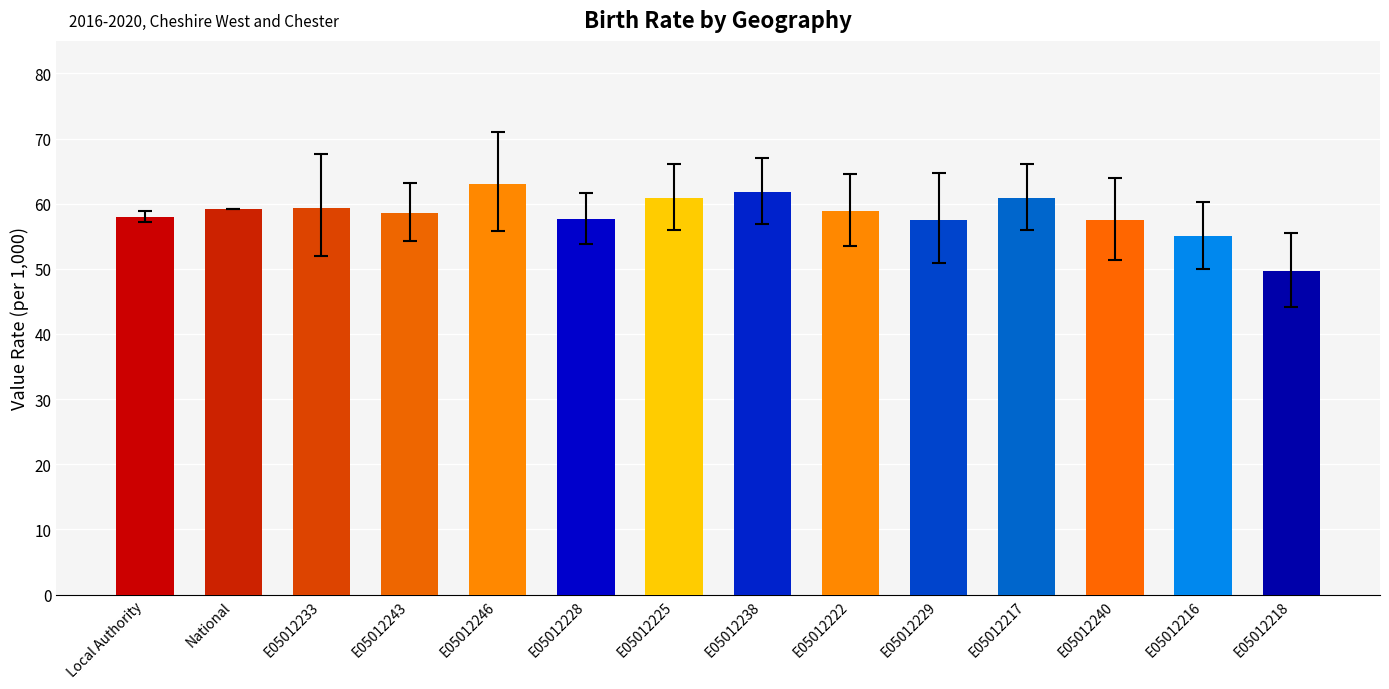

Is it true that the value at E05012216 is 96.0?

False